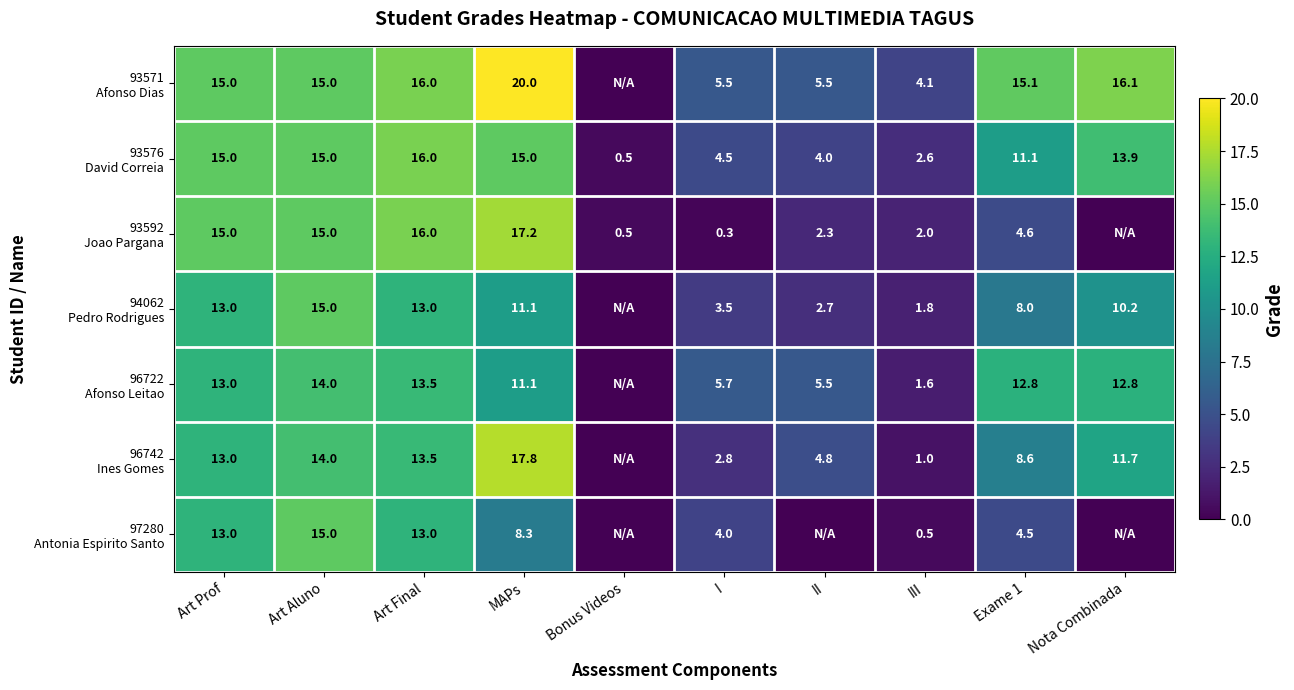

What is the difference between the highest and lowest values at Art Aluno?

1.0